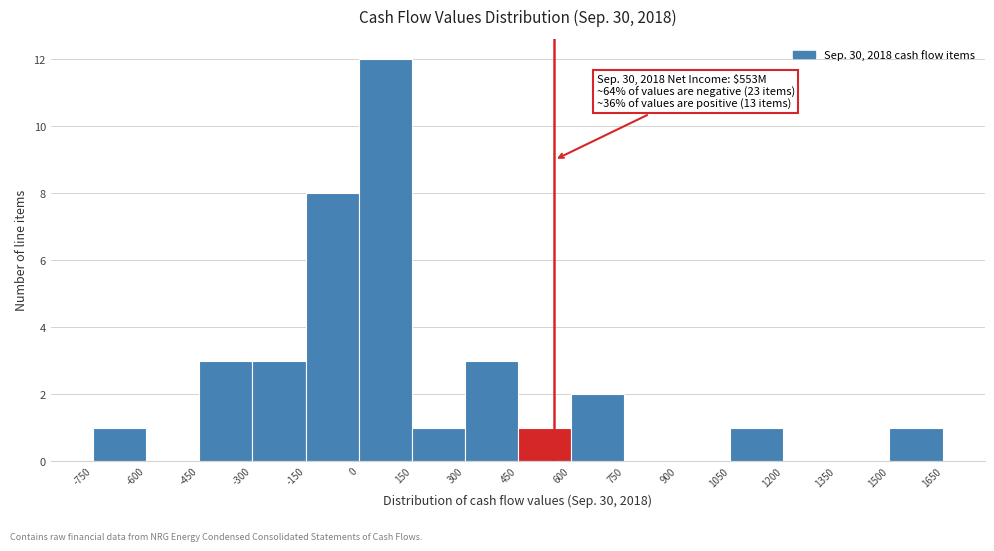

Over which range of the x-axis is the bar tallest?

0 to 150